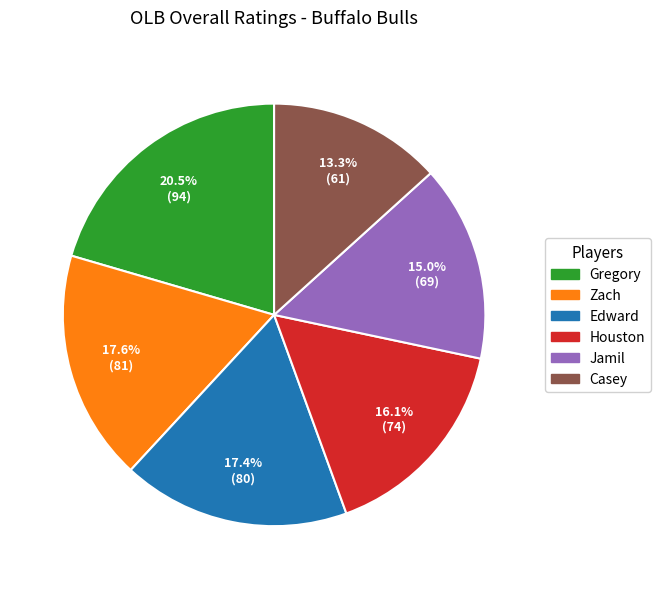

To the nearest percent, what is the average slice percentage?

17%